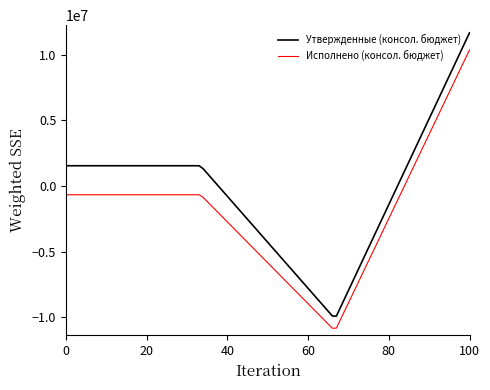

How many series are shown in this chart?

2